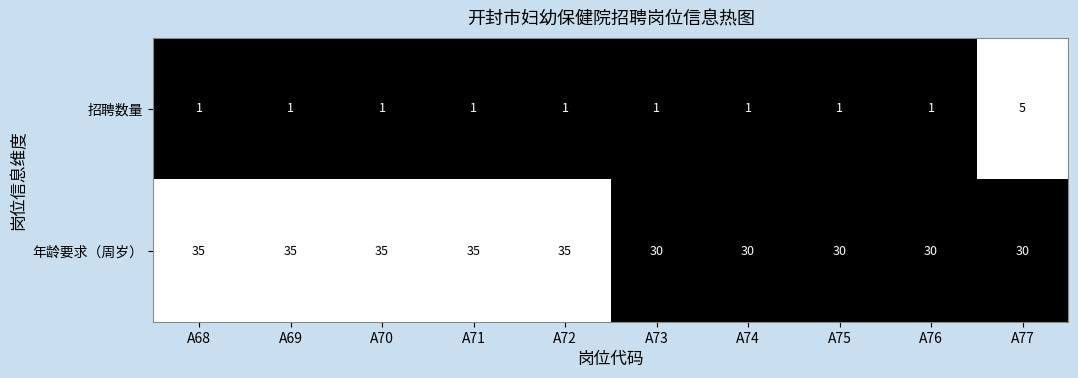

Count the number of data series in this chart.

2